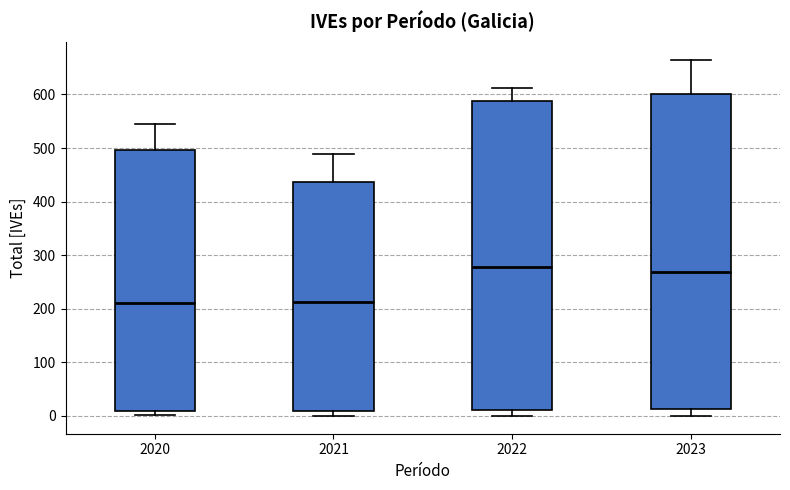

Where is the lower edge of the box at x = 2023 on the y-axis? The values are not printed on the chart, so give them approximately, as read against the axis.

10